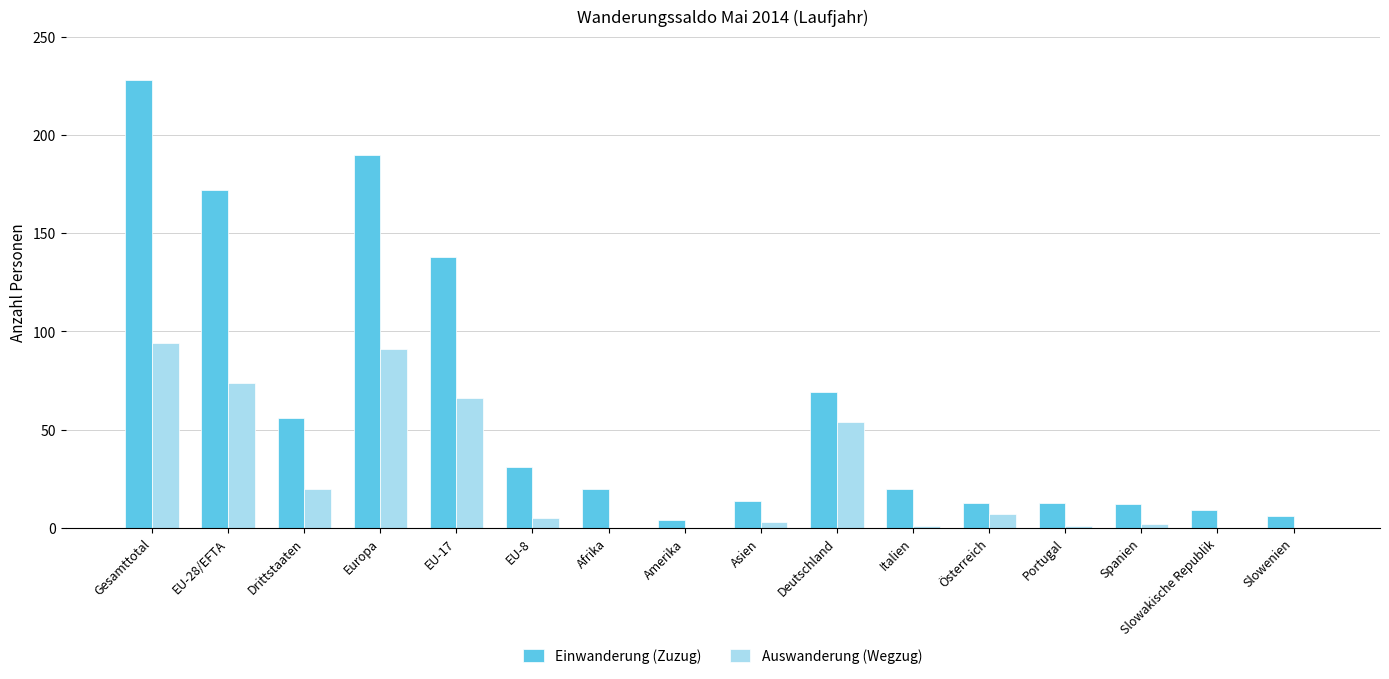

Which series changed the most between EU-17 and Slowakische Republik?

Einwanderung (Zuzug)